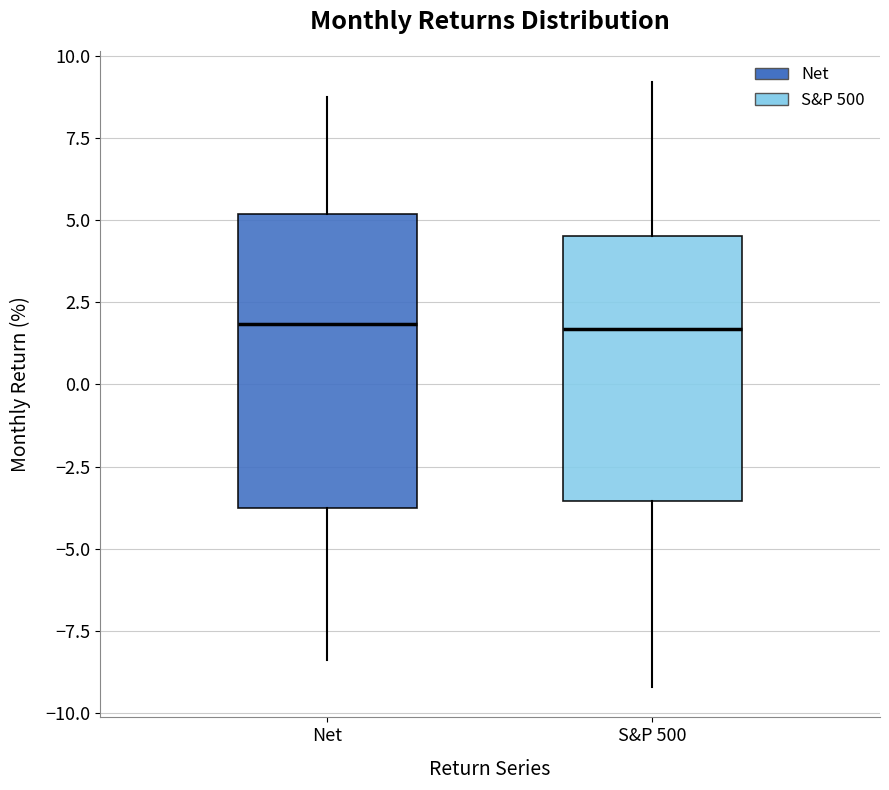

Where is the upper edge of the box for Net on the y-axis? The values are not printed on the chart, so give them approximately, as read against the axis.

5.0